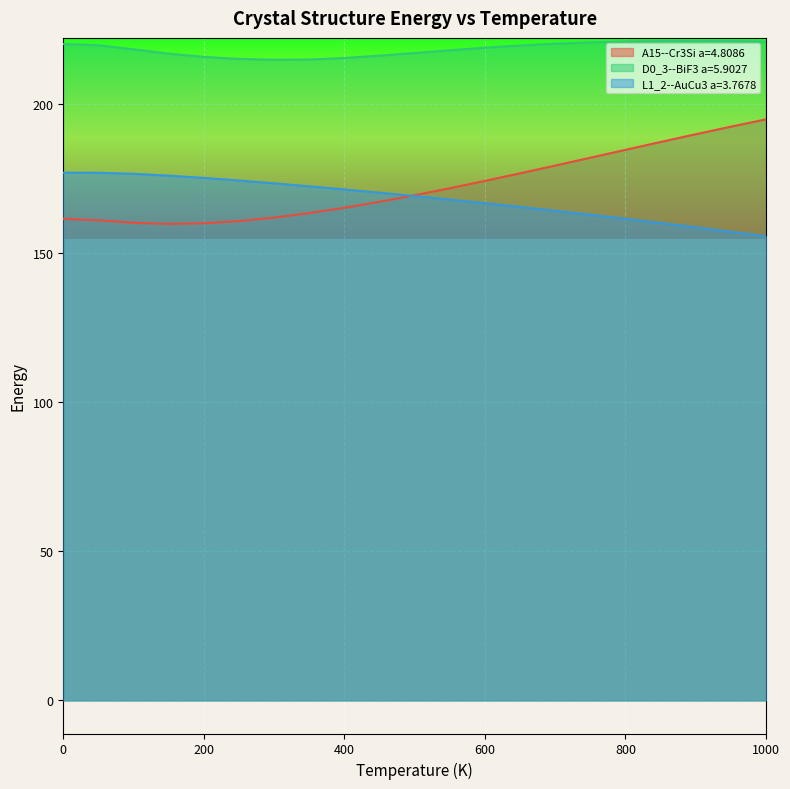

At how many categories does at least one series exceed 172?

21